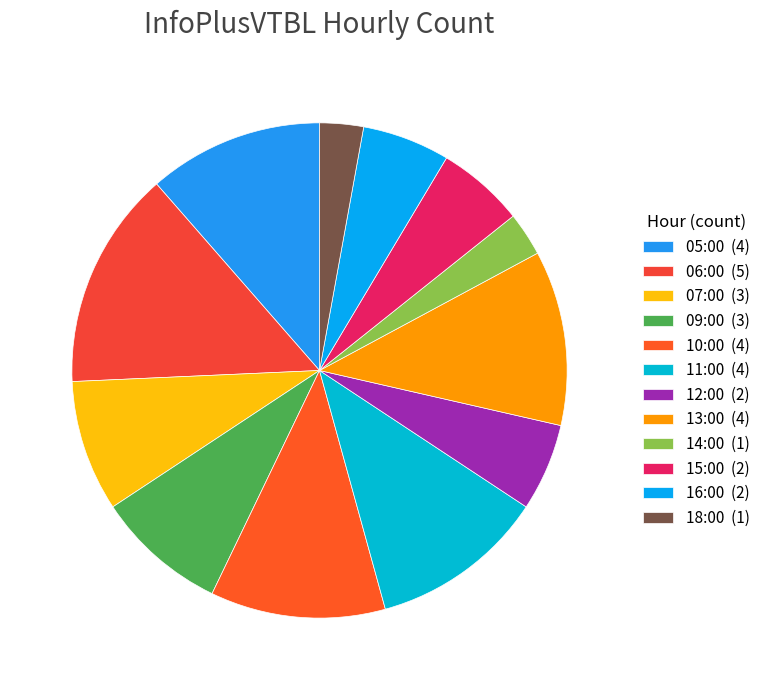

Count the number of slices in the pie.

12